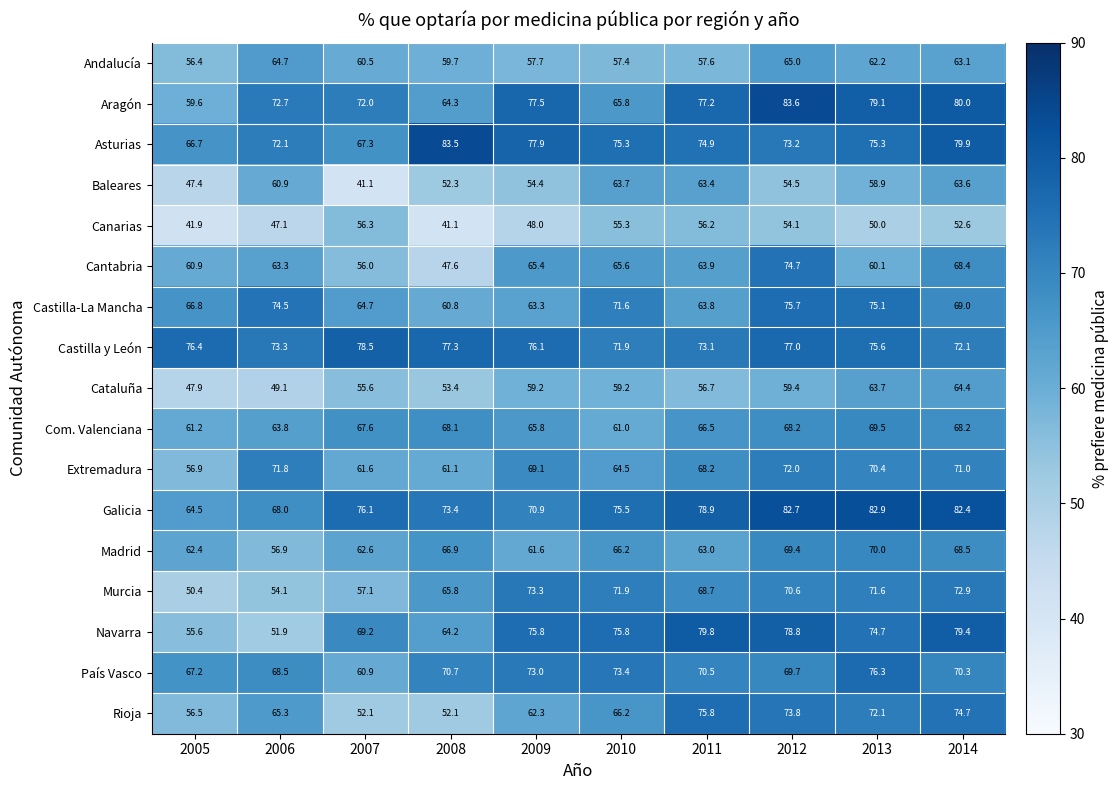

At 2007, list the series in order from largest to smallest.

Castilla y León, Galicia, Aragón, Navarra, Com. Valenciana, Asturias, Castilla-La Mancha, Madrid, Extremadura, País Vasco, Andalucía, Murcia, Canarias, Cantabria, Cataluña, Rioja, Baleares